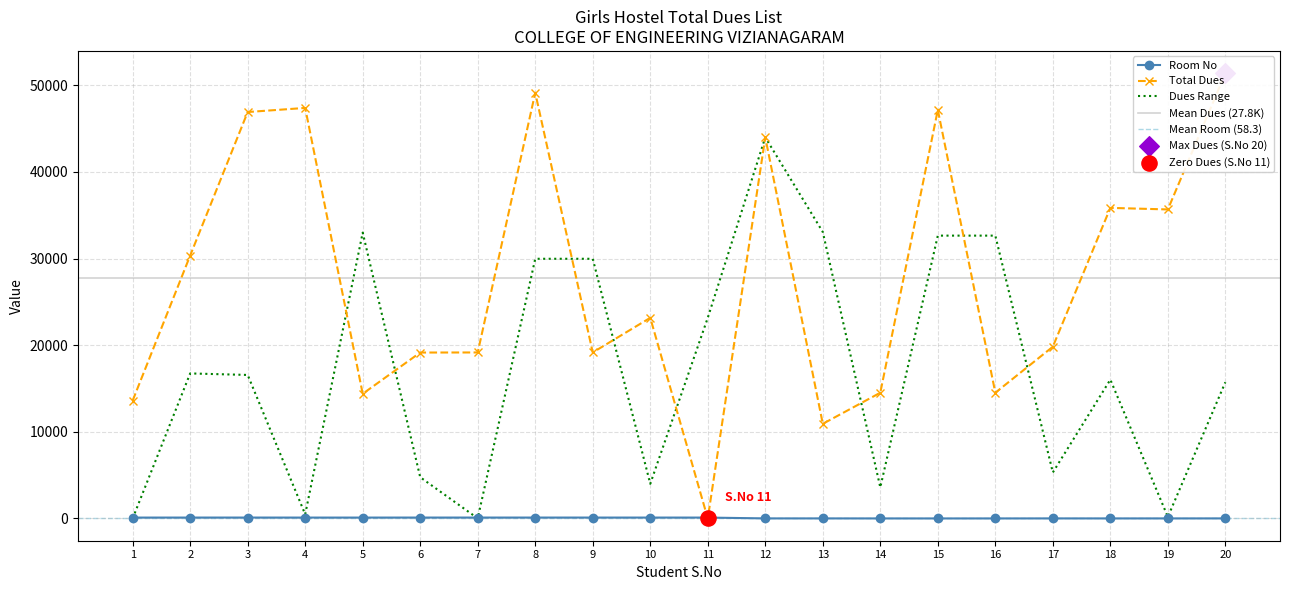

Which series contains the highest Y value?

Total Dues